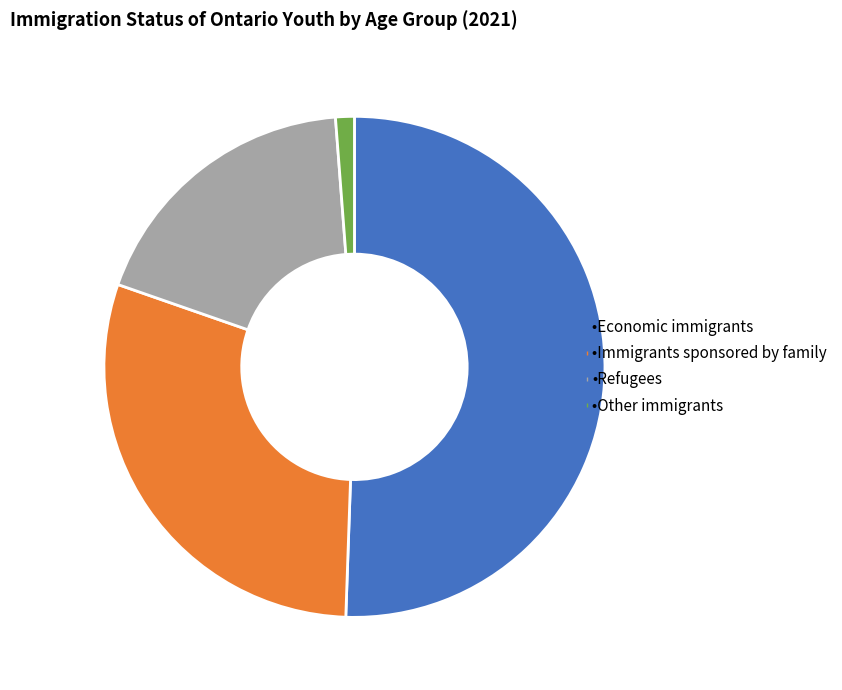

Does any single category account for the majority?

Yes